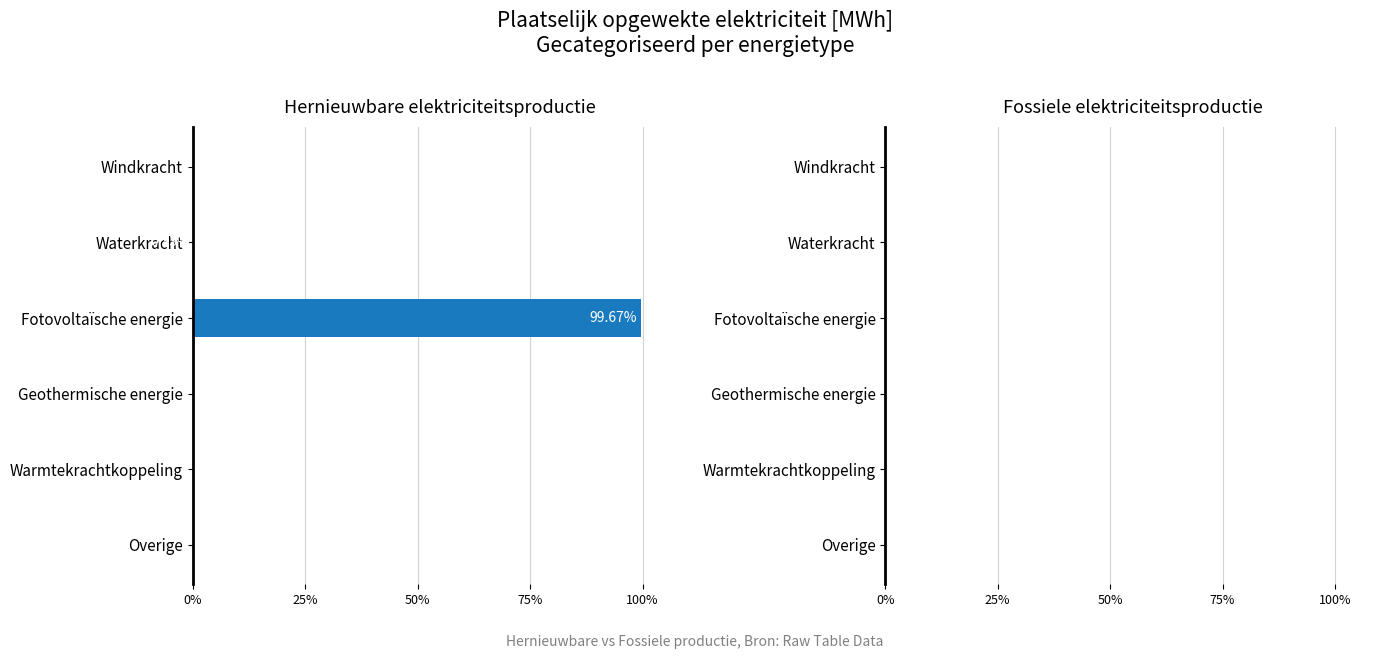

Are the bars horizontal?

Yes